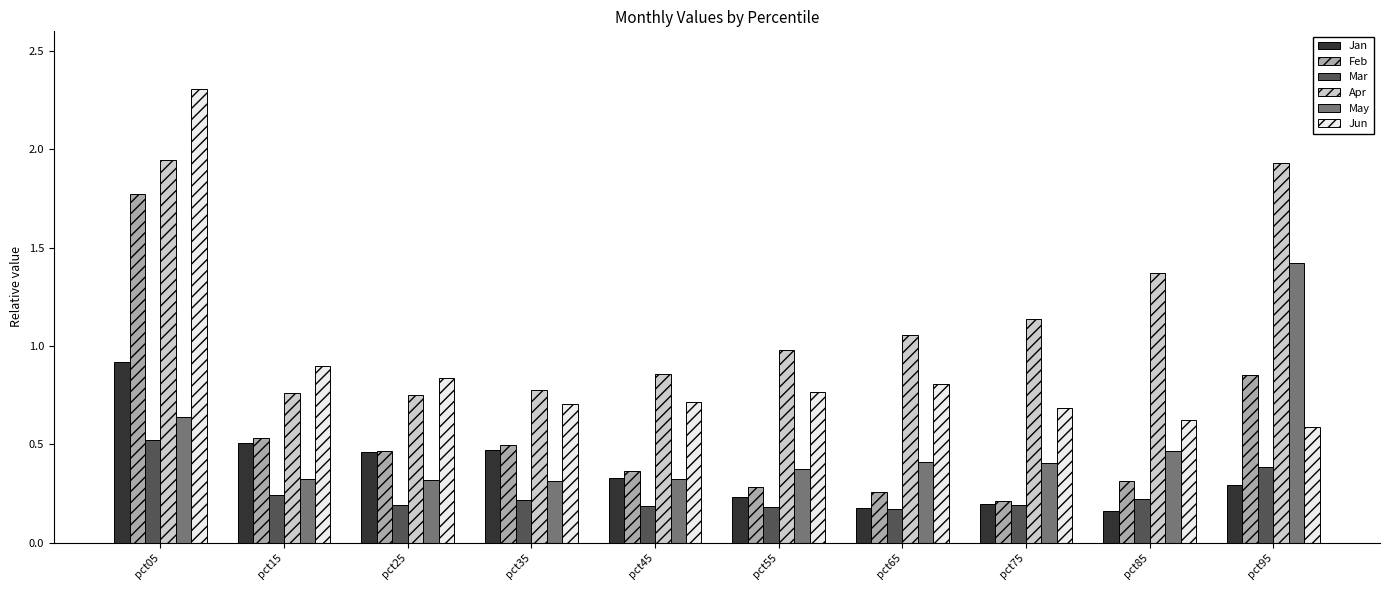

Which series has the largest range (max minus min)?

Jun